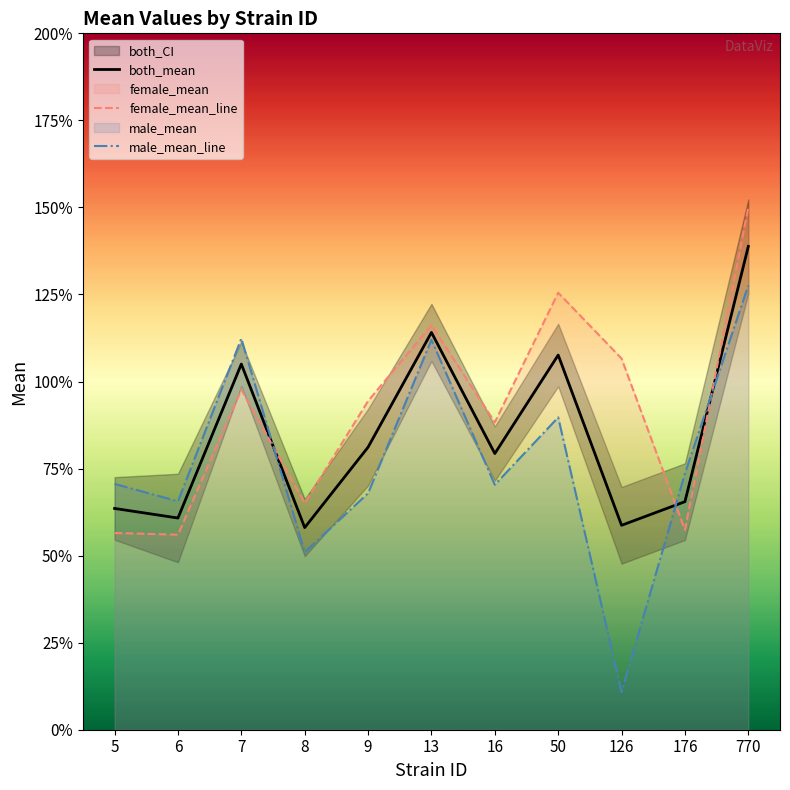

What is the sum of the male_mean_line values at 770 and 50?

2.2